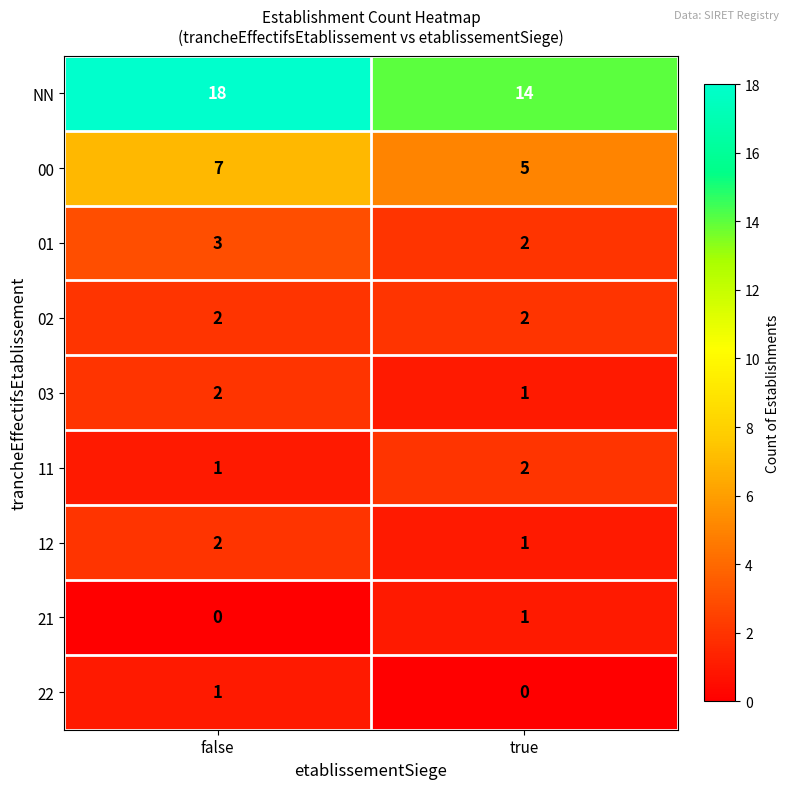

The NN series shows 7 at false. True or false?

False